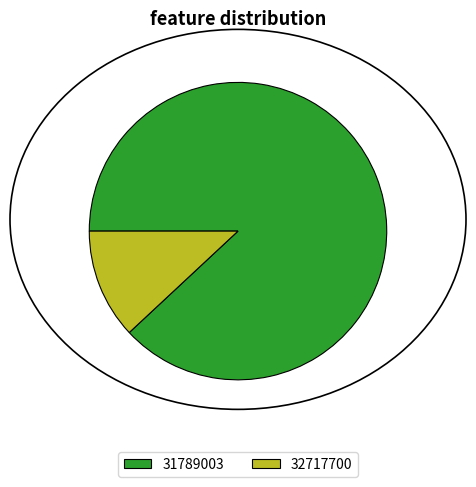

What is the majority slice?

31789003